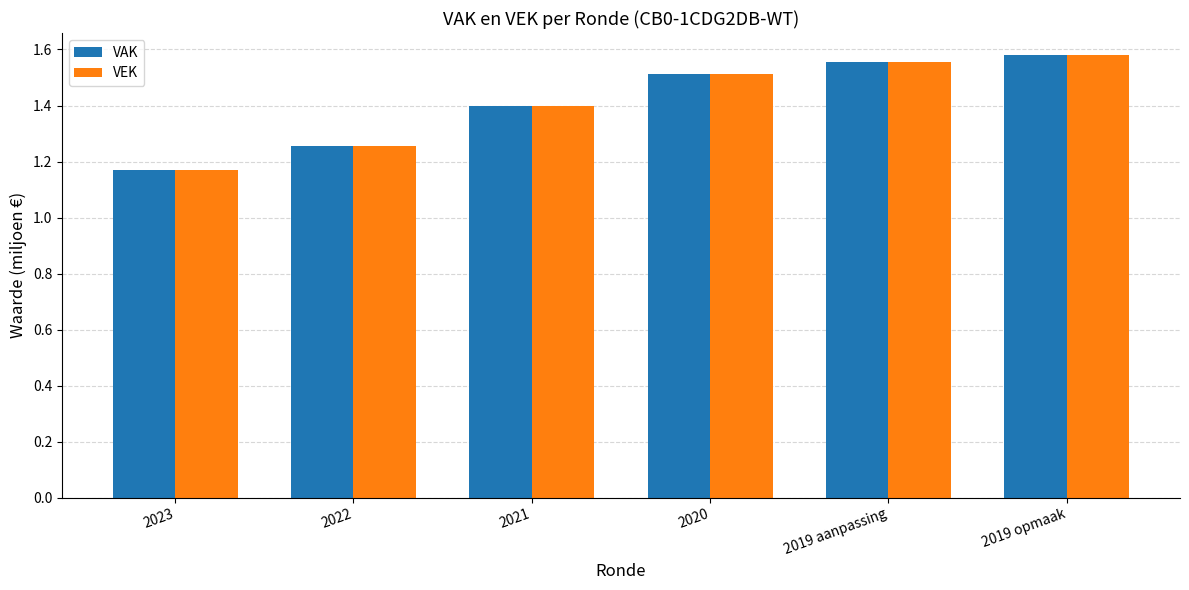

How many VAK values are between 1 and 2?

6